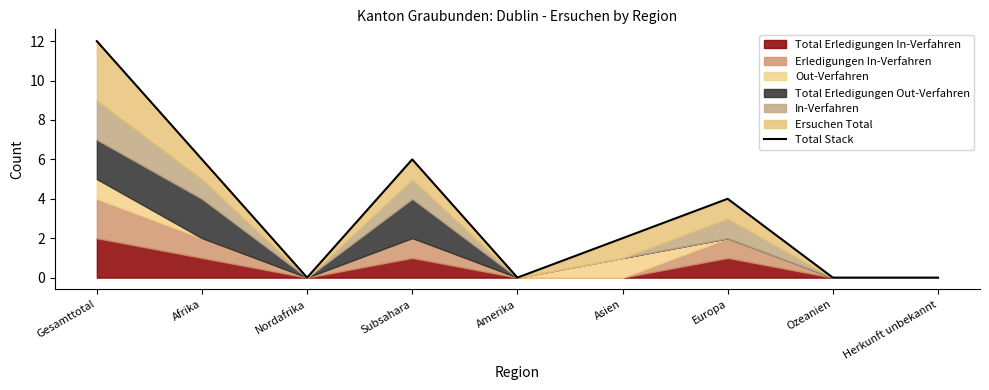

How many positive values are there?

5